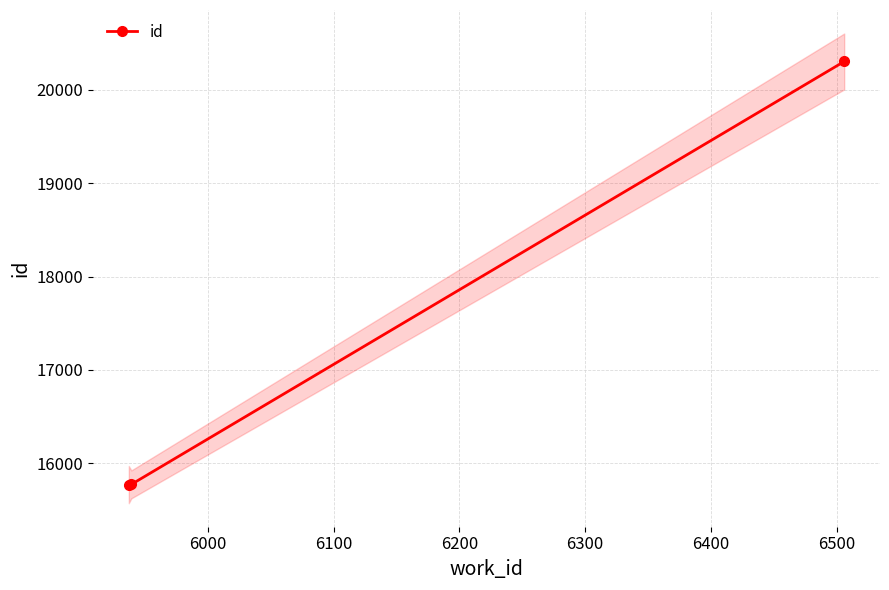

What is the difference between the maximum and second lowest values?

4533